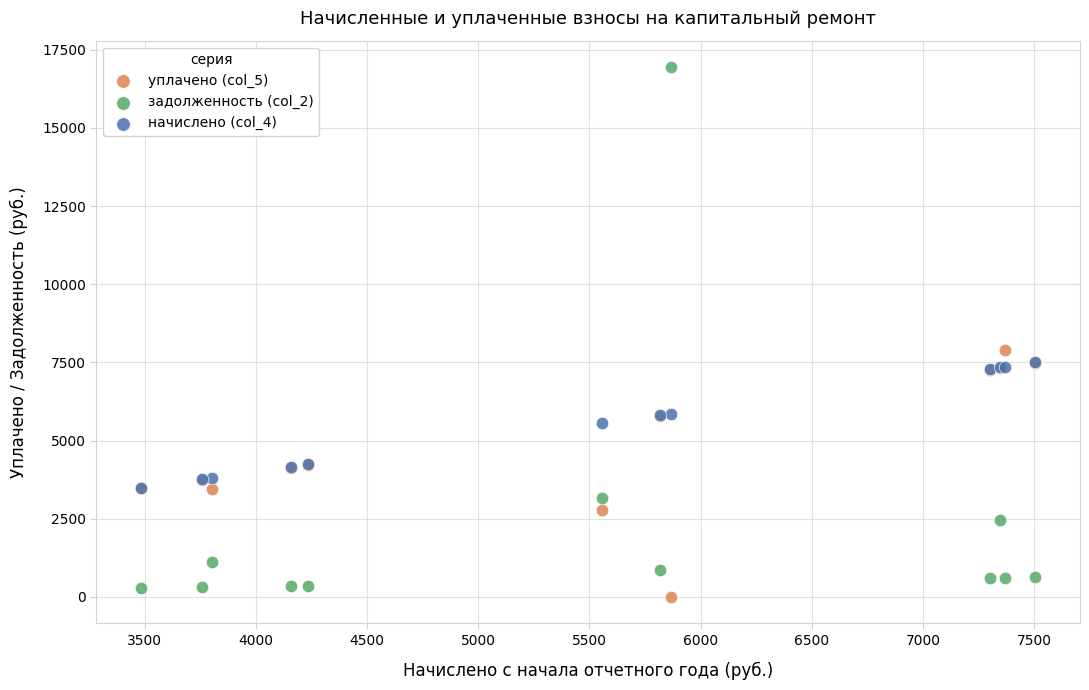

What are all the series names shown in the legend?

уплачено (col_5), задолженность (col_2), начислено (col_4)